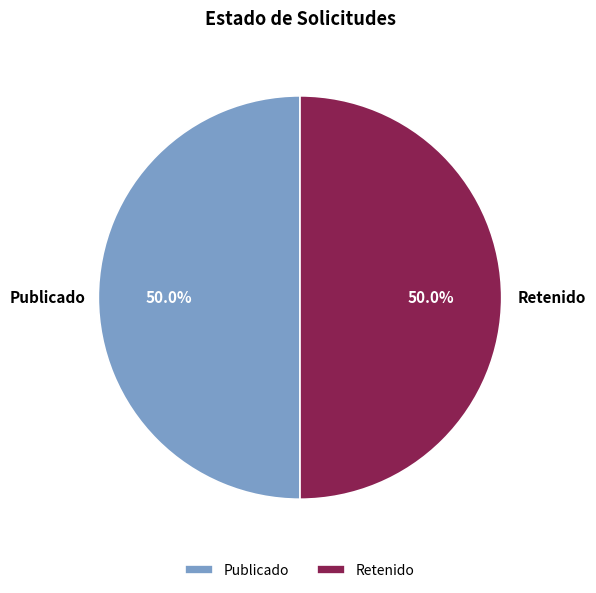

Approximately how many times larger is the value at Publicado compared to Retenido?

1.0